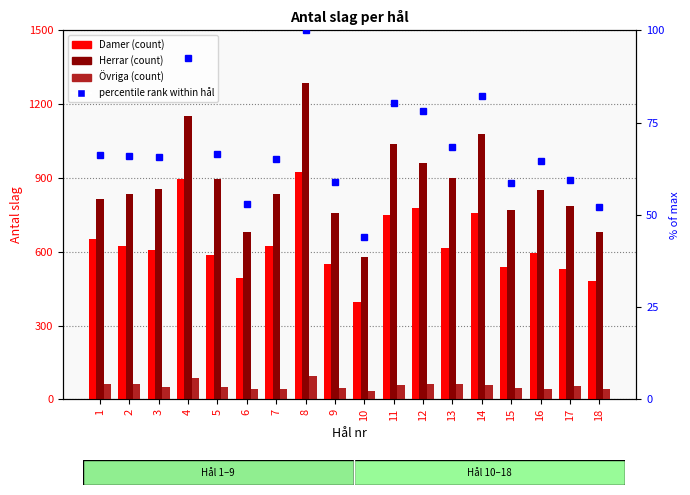

Which category has the lowest value in the Herrar series?

10